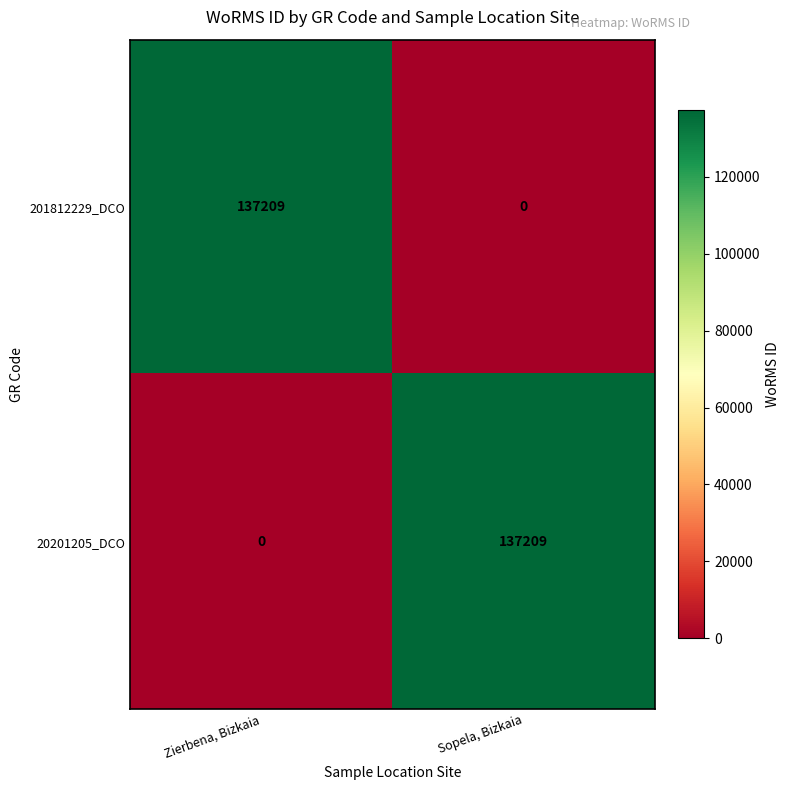

What is the maximum value for 201812229_DCO?

137209